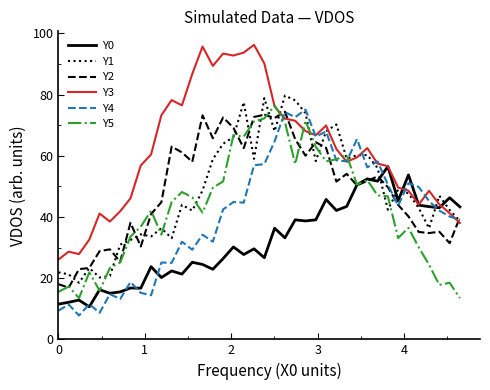

Which series has the largest total across all categories?

Y3